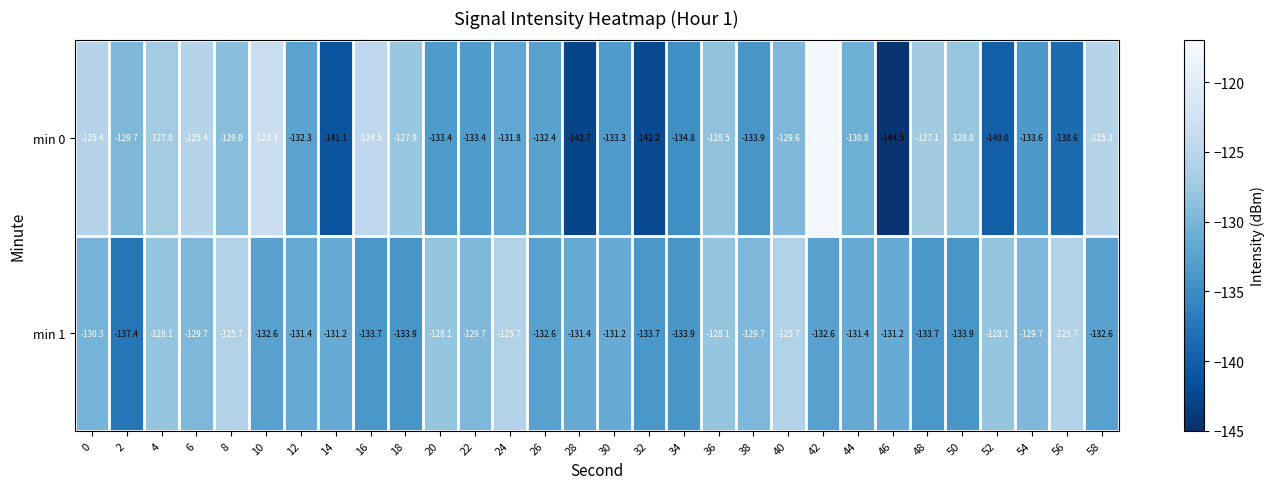

Is it true that min 1 equals -231.1 at 22?

False